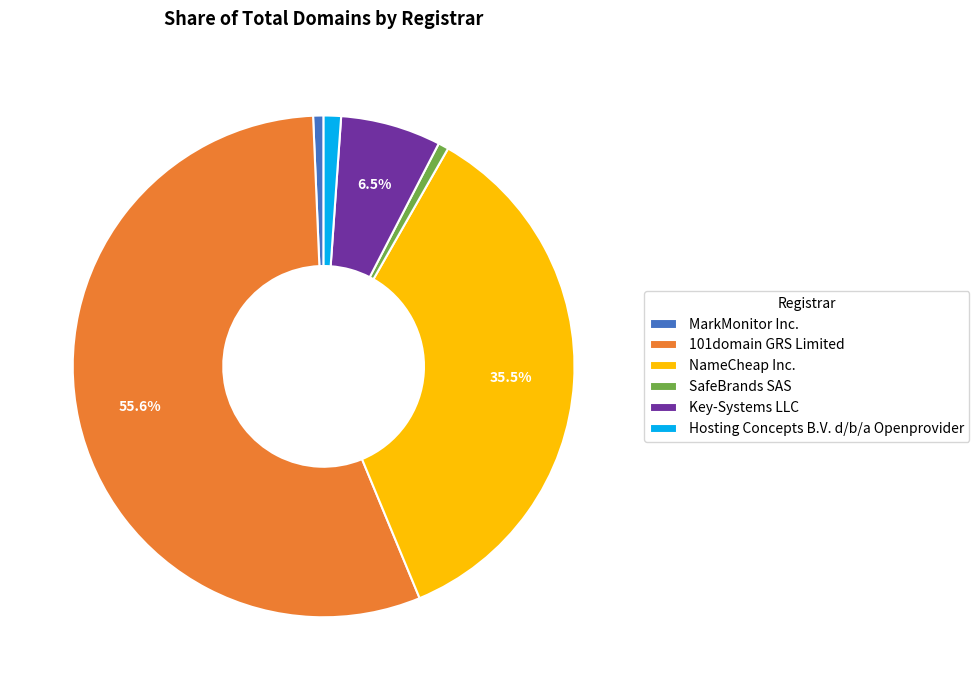

Does MarkMonitor Inc. account for over 50% of the chart?

No